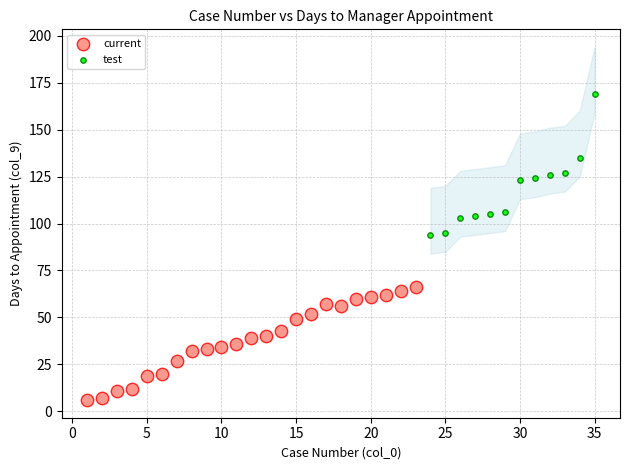

What are all the series names shown in the legend?

current, test